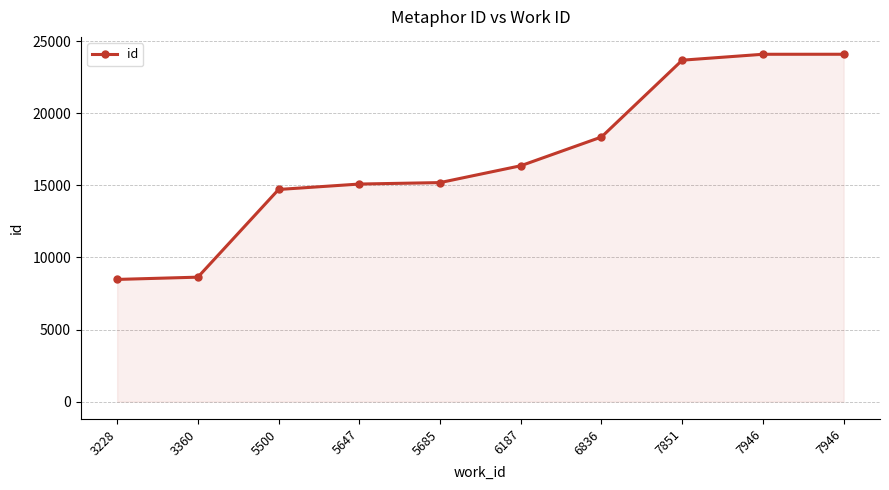

How many values are below 16365?

5